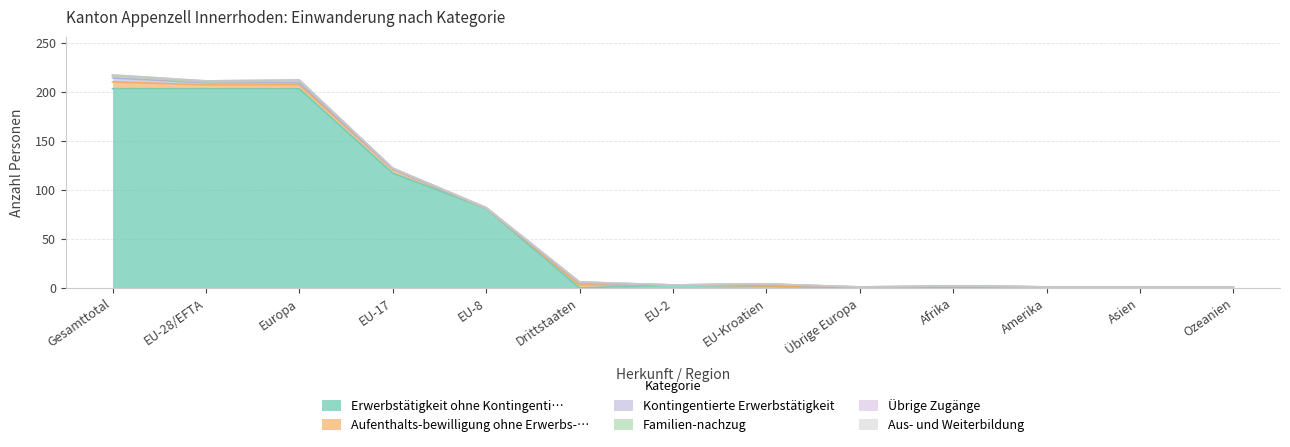

How many distinct data groups are displayed?

6